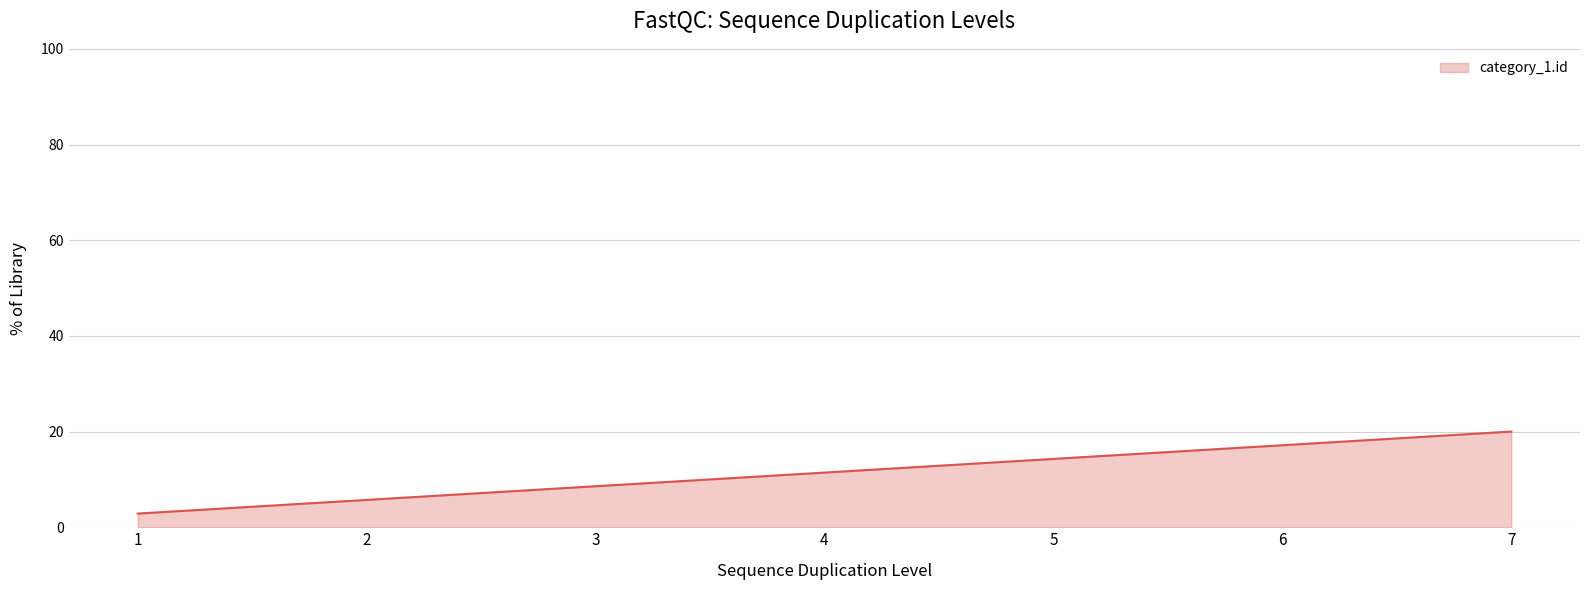

Rank the categories by value from lowest to highest.

1, 2, 3, 4, 5, 6, 7